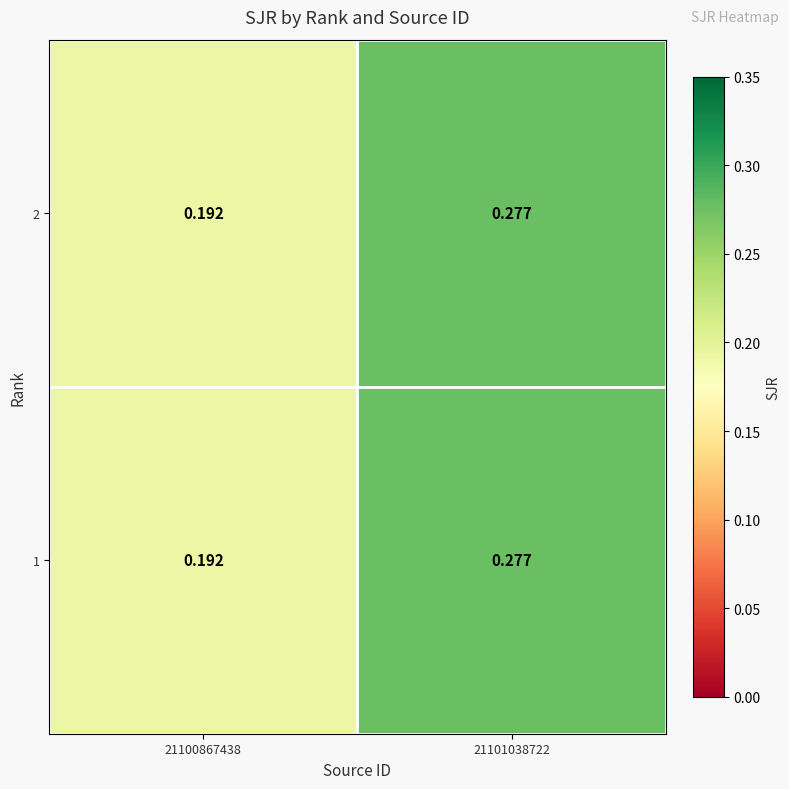

At which category is the sum across all series the highest?

21101038722